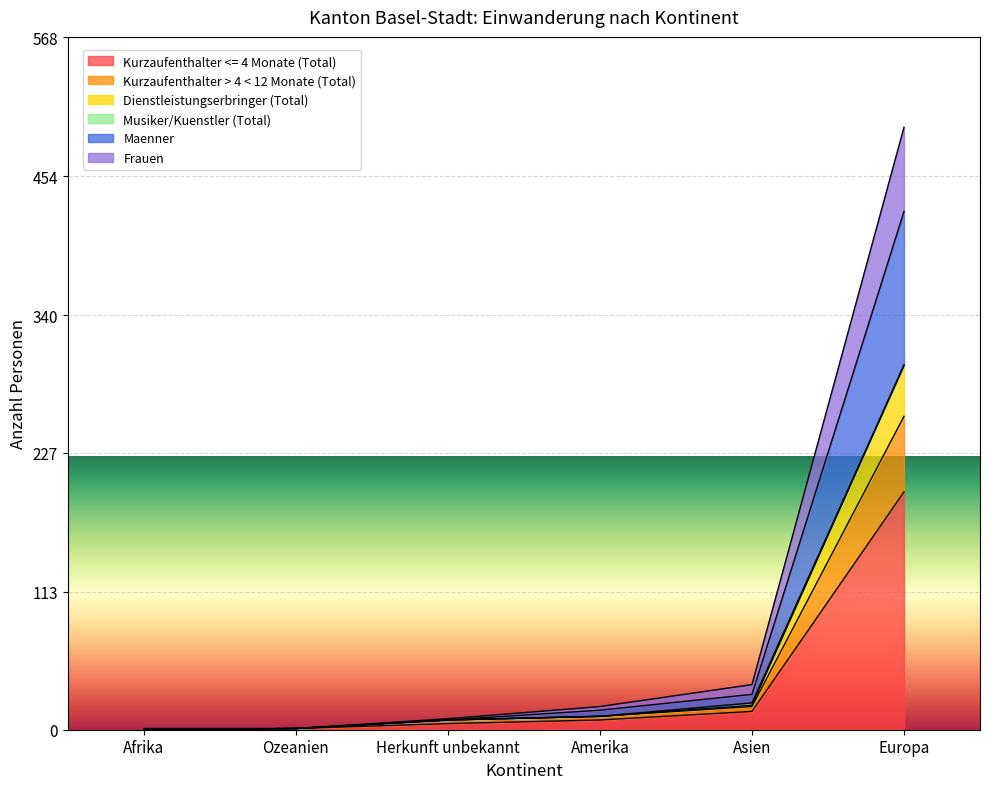

What is the value of the Kurzaufenthalter <= 4 Monate (Total) point at the 3rd from the left?

5